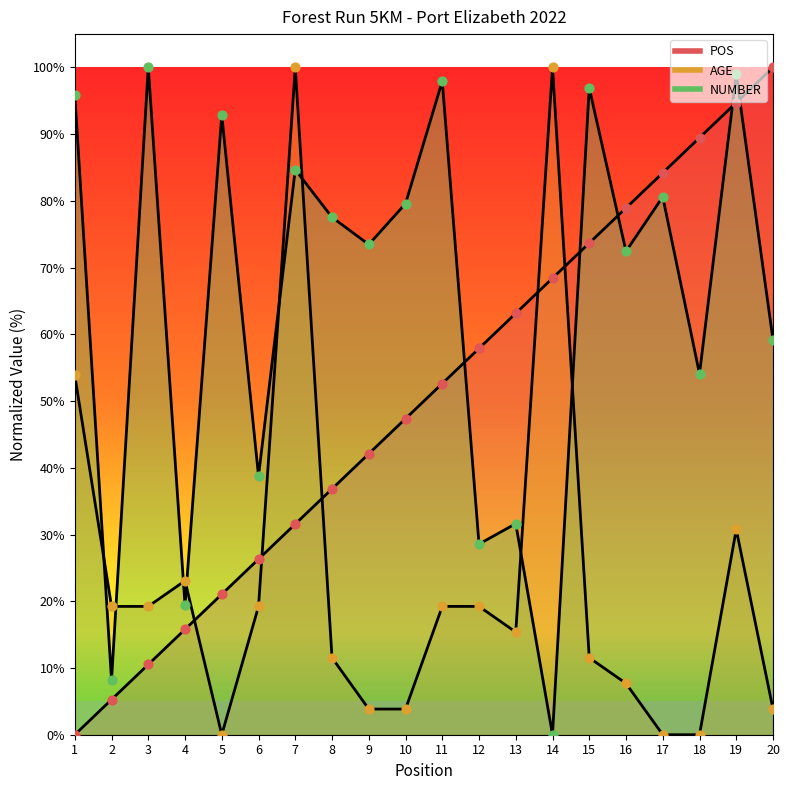

Is the value of NUMBER at 14 greater than the value of AGE at 19?

No